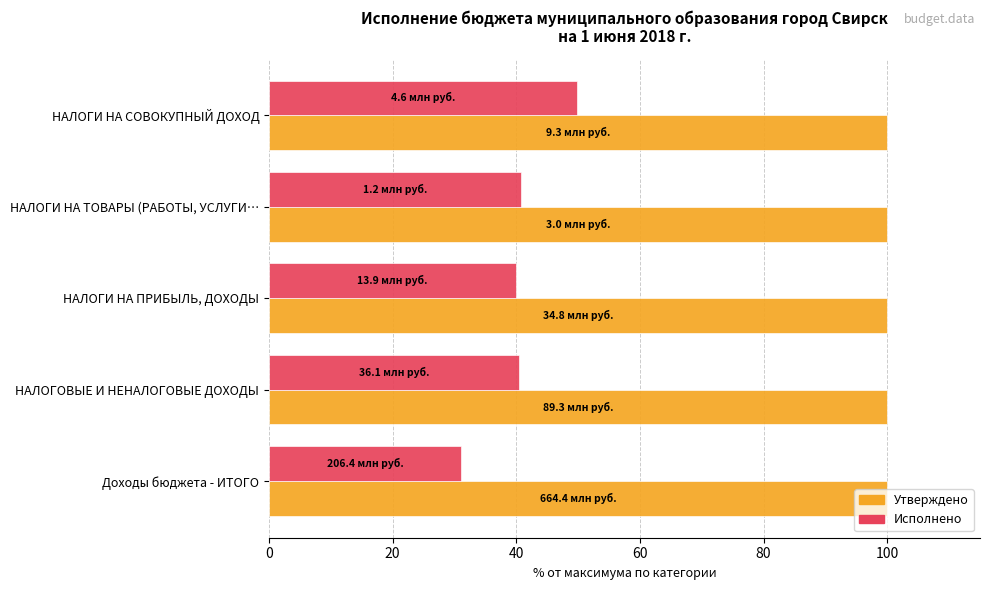

What value does the Исполнено series have at НАЛОГИ НА ПРИБЫЛЬ, ДОХОДЫ?

39.9